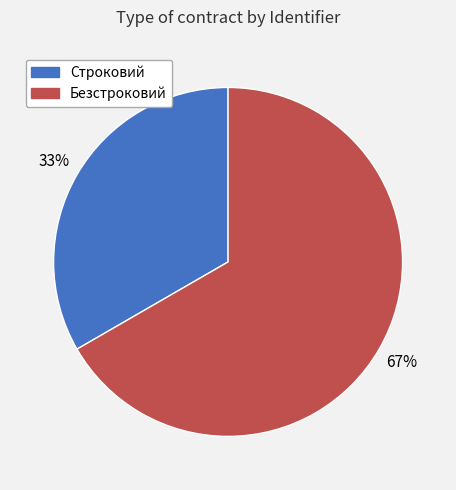

What is the largest slice in the pie chart?

Безстроковий